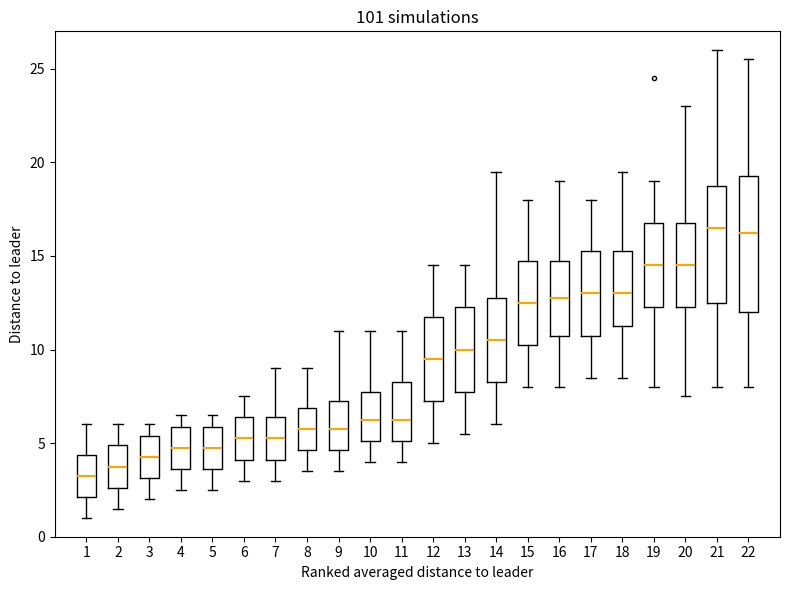

Reading left to right, transcribe this box plot: for each box, give where its median line is, the range the box spans, and where its two whiskers end, as read against the y-axis. The values are not printed on the chart, so give them approximately, as read against the axis.

1: median 3.5, box 2.0 to 4.5, whiskers 1.0 to 6.0
2: median 4.0, box 2.5 to 5.0, whiskers 1.5 to 6.0
3: median 4.5, box 3.0 to 5.5, whiskers 2.0 to 6.0
4: median 5.0, box 3.5 to 6.0, whiskers 2.5 to 6.5
5: median 5.0, box 3.5 to 6.0, whiskers 2.5 to 6.5
6: median 5.5, box 4.0 to 6.5, whiskers 3.0 to 7.5
7: median 5.5, box 4.0 to 6.5, whiskers 3.0 to 9.0
8: median 6.0, box 4.5 to 7.0, whiskers 3.5 to 9.0
9: median 6.0, box 4.5 to 7.5, whiskers 3.5 to 11.0
10: median 6.5, box 5.0 to 8.0, whiskers 4.0 to 11.0
11: median 6.5, box 5.0 to 8.5, whiskers 4.0 to 11.0
12: median 9.5, box 7.5 to 12.0, whiskers 5.0 to 14.5
13: median 10.0, box 8.0 to 12.5, whiskers 5.5 to 14.5
14: median 10.5, box 8.5 to 13.0, whiskers 6.0 to 19.5
15: median 12.5, box 10.5 to 15.0, whiskers 8.0 to 18.0
16: median 13.0, box 11.0 to 15.0, whiskers 8.0 to 19.0
17: median 13.0, box 11.0 to 15.5, whiskers 8.5 to 18.0
18: median 13.0, box 11.5 to 15.5, whiskers 8.5 to 19.5
19: median 14.5, box 12.5 to 17.0, whiskers 8.0 to 19.0
20: median 14.5, box 12.5 to 17.0, whiskers 7.5 to 23.0
21: median 16.5, box 12.5 to 19.0, whiskers 8.0 to 26.0
22: median 16.5, box 12.0 to 19.5, whiskers 8.0 to 25.5